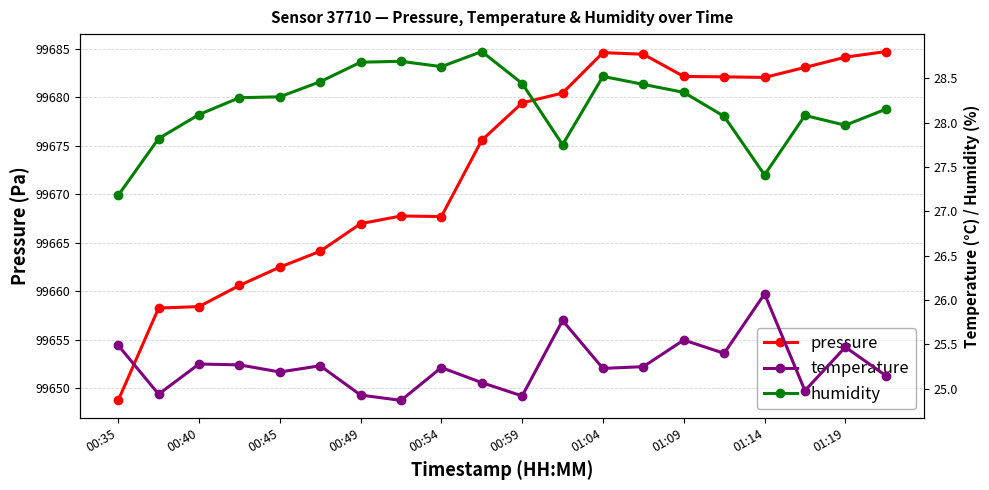

What is the maximum value for pressure?

99684.7